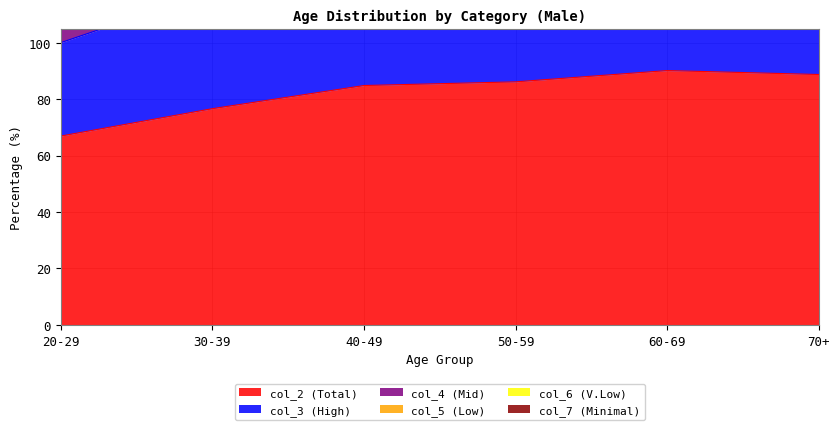

At how many categories does at least one series exceed 86?

6